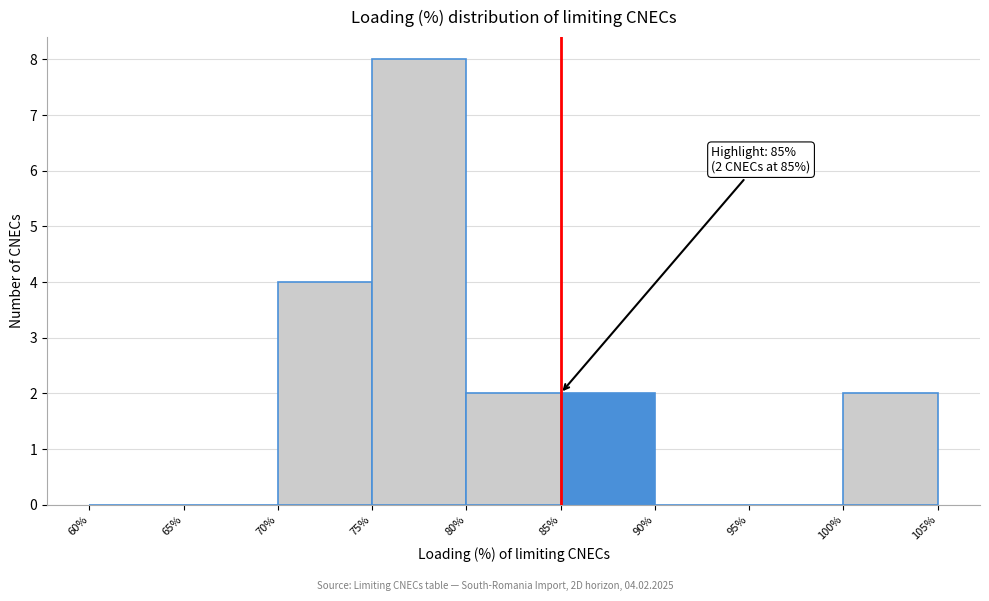

Which range on the x-axis has the tallest bar?

75% to 80%